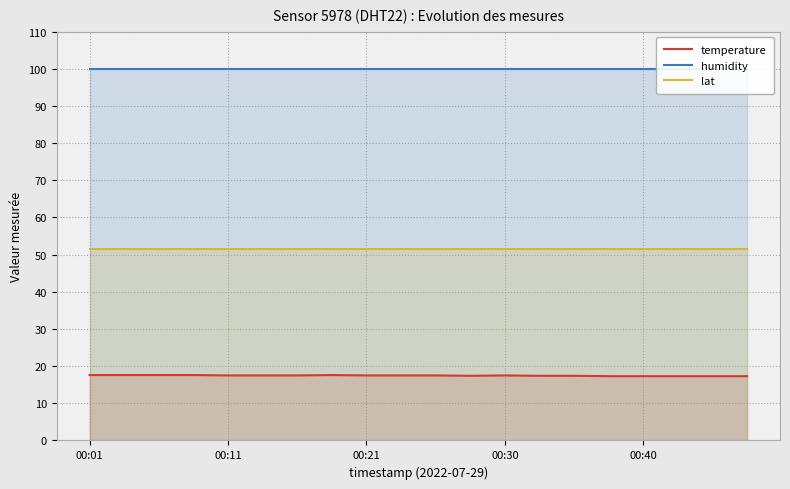

At 10, list the series in order from largest to smallest.

humidity, lat, temperature